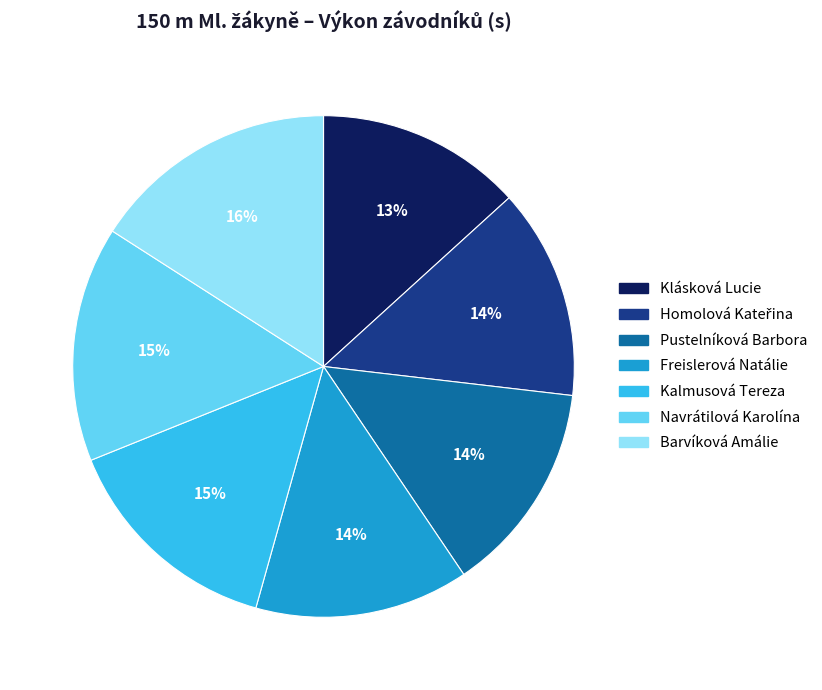

Is it true that Kalmusová Tereza is 20% of the pie?

False